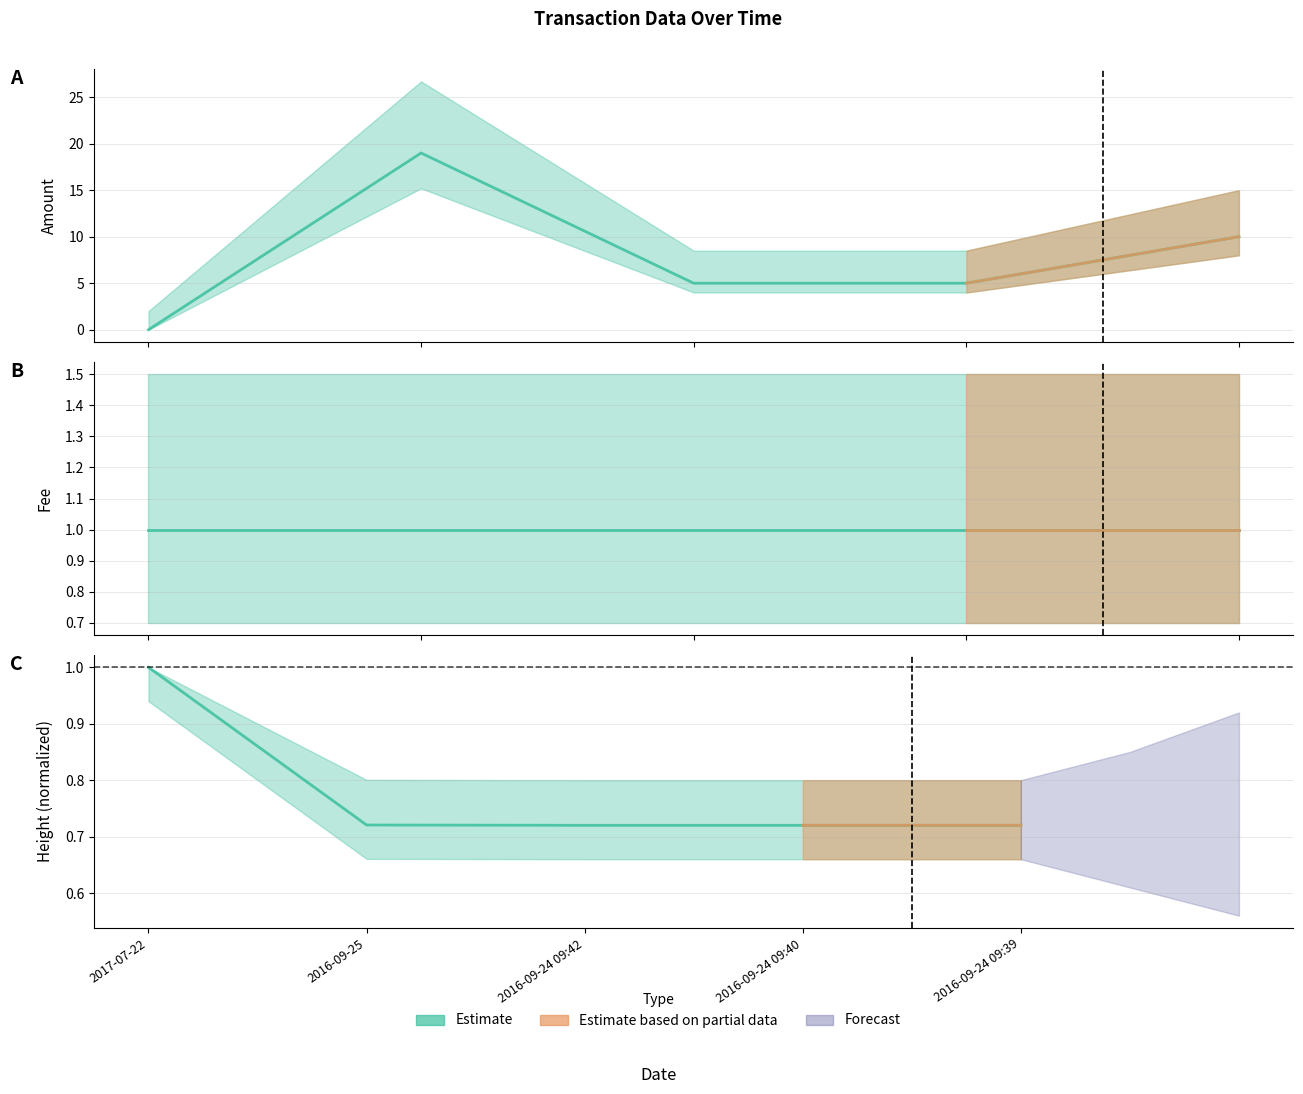

Is the value of Height at 2016-09-24 09:40 greater than the value of Amount at 2016-09-25?

No